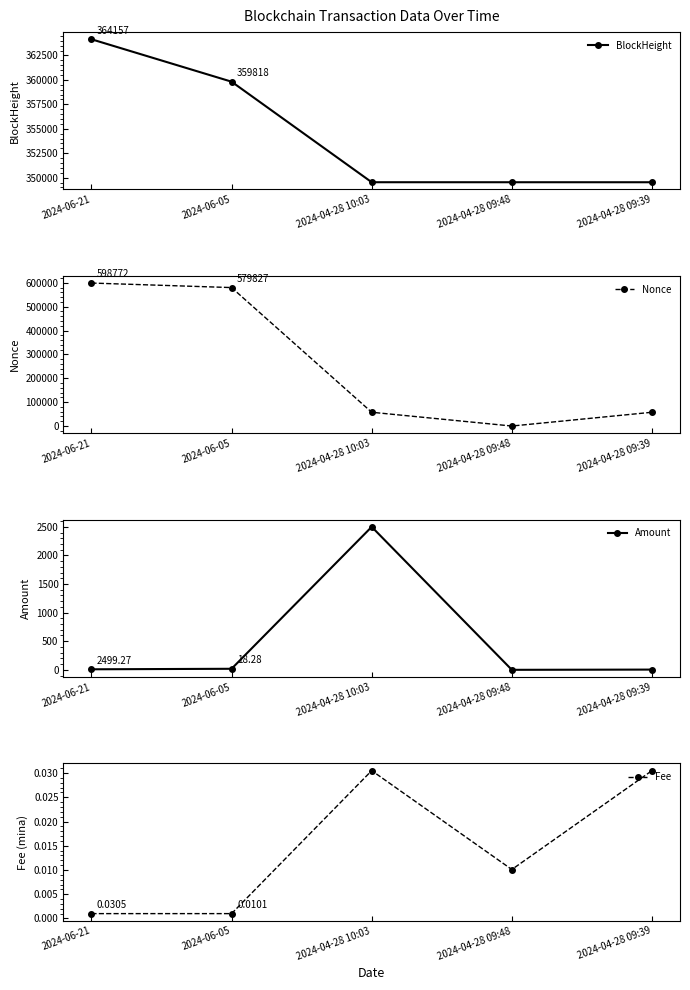

Read the Amount value at 2024-04-28 09:39.

4.1